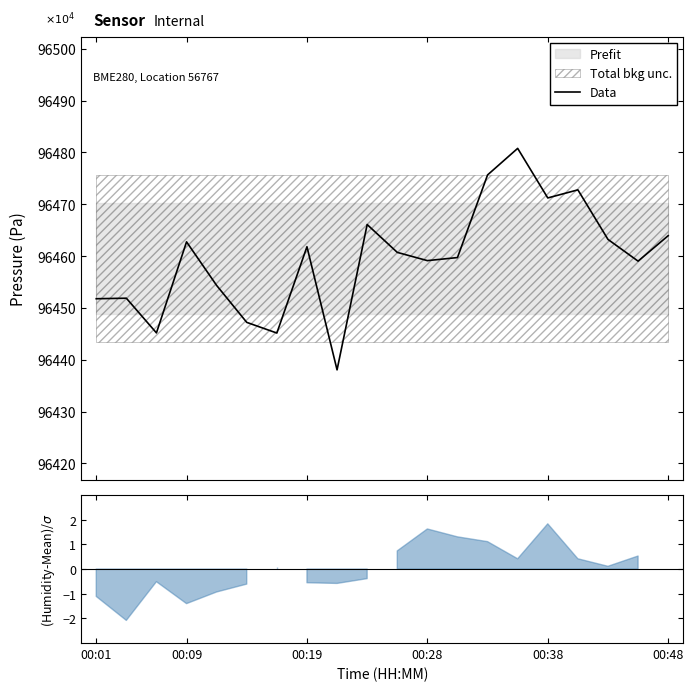

What is the highest value of the Data series?

96480.8